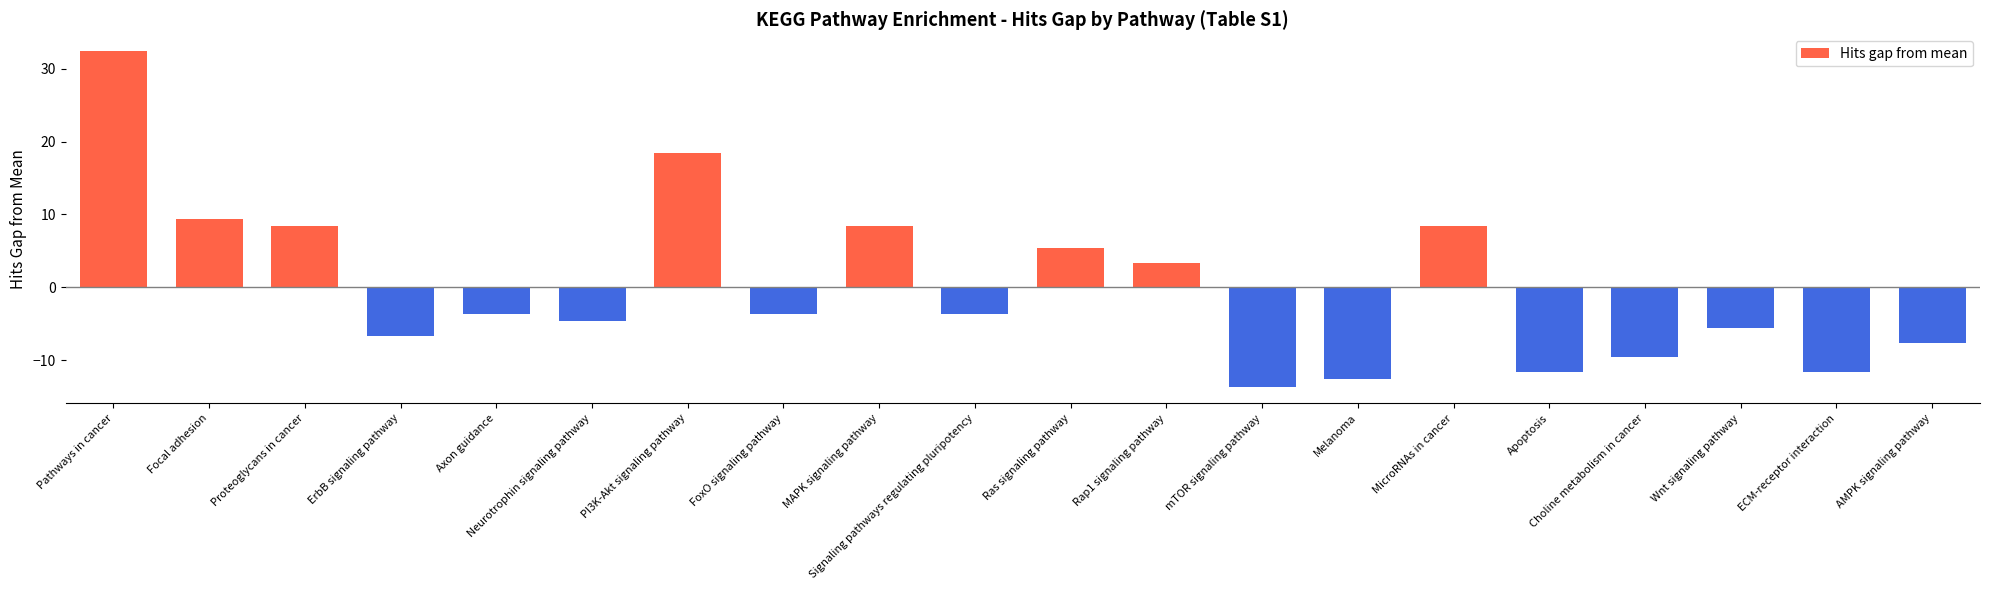

Which label corresponds to the smallest value in the chart?

mTOR signaling pathway